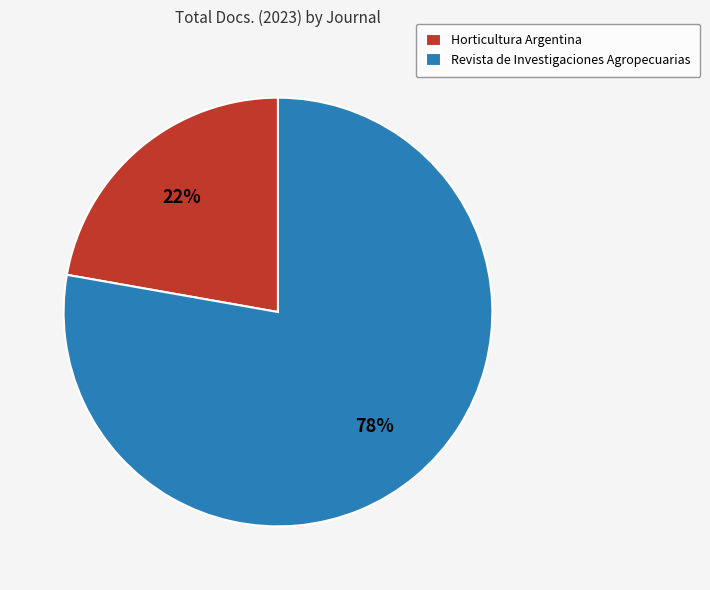

Rank the categories by value from lowest to highest.

Horticultura Argentina, Revista de Investigaciones Agropecuarias